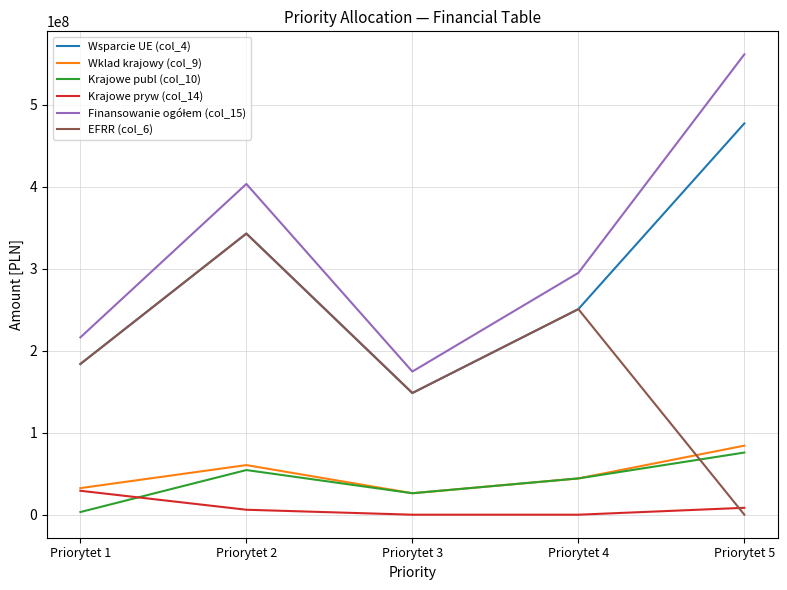

At which label does EFRR (col_6) reach its minimum?

Priorytet 5